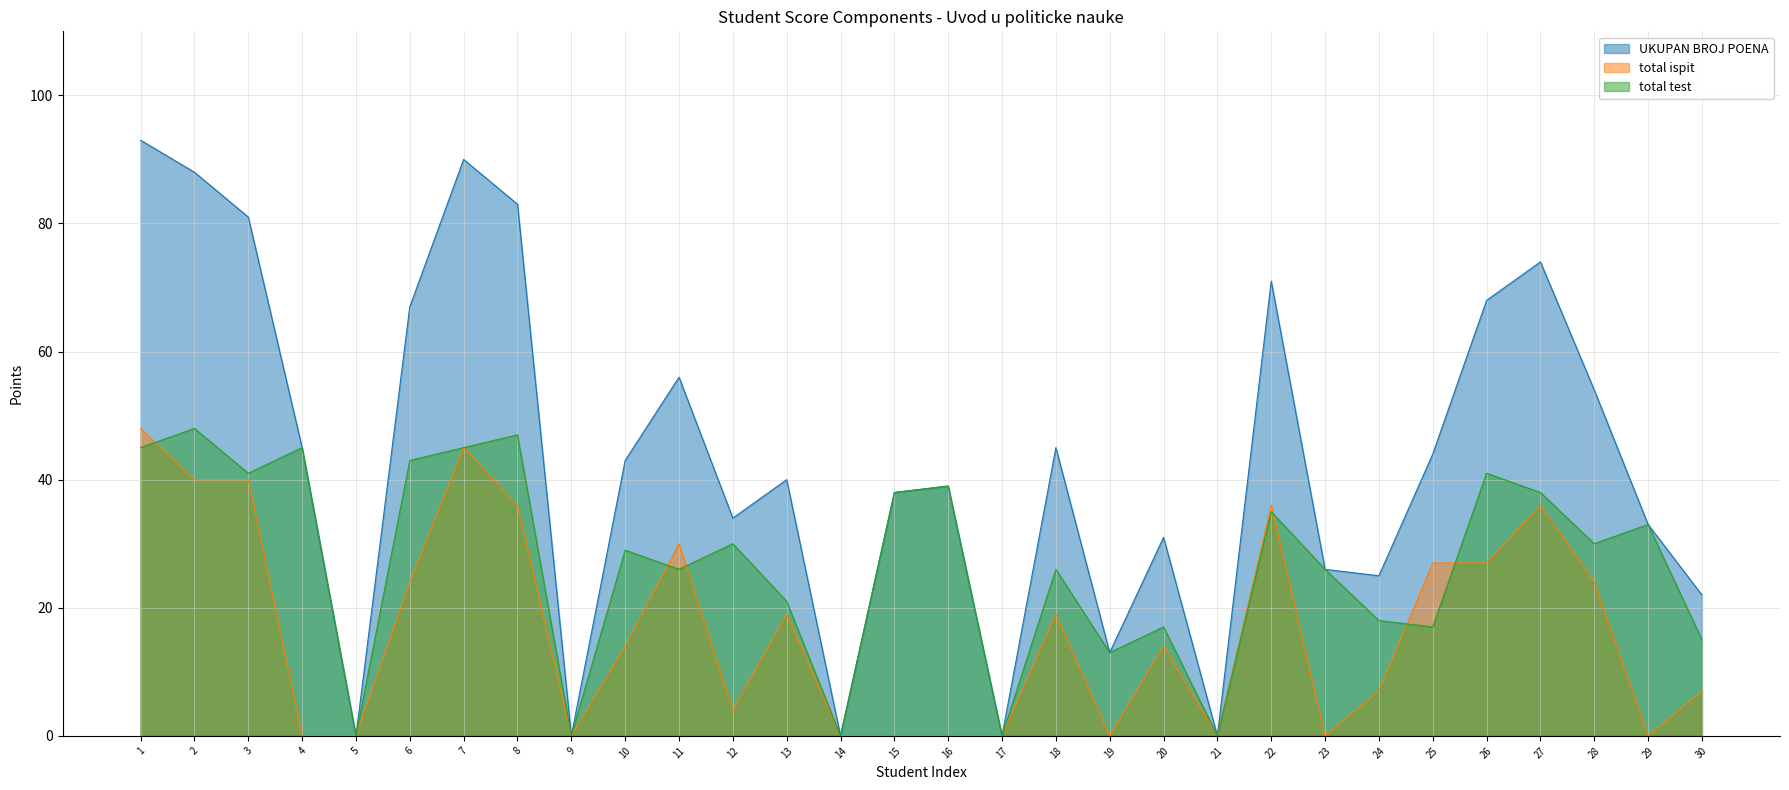

List the labels in order of total ispit value, largest first.

1, 7, 2, 3, 8, 22, 27, 11, 25, 26, 6, 28, 13, 18, 10, 20, 24, 30, 12, 4, 5, 9, 14, 15, 16, 17, 19, 21, 23, 29